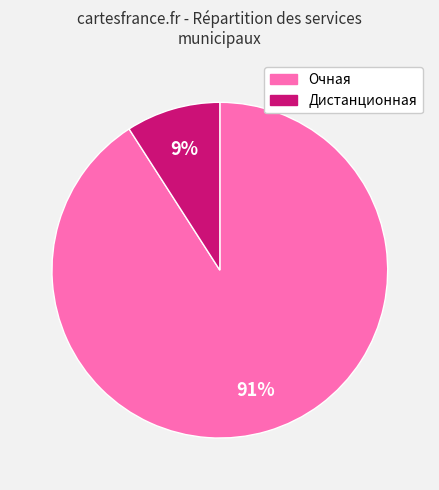

To the nearest percent, what is the average slice percentage?

50%